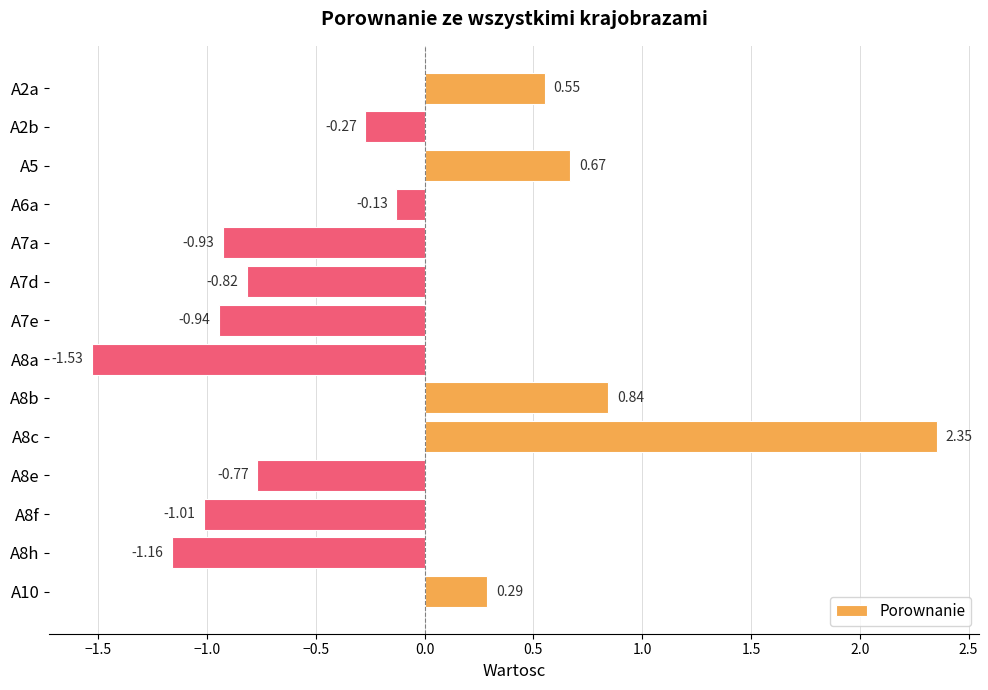

Which has a higher value, A8e or A8f?

A8e